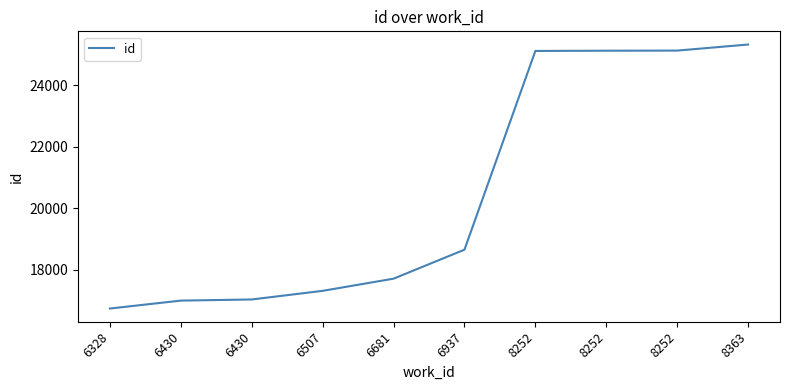

Where is the data nearest to the value 21032?

6937